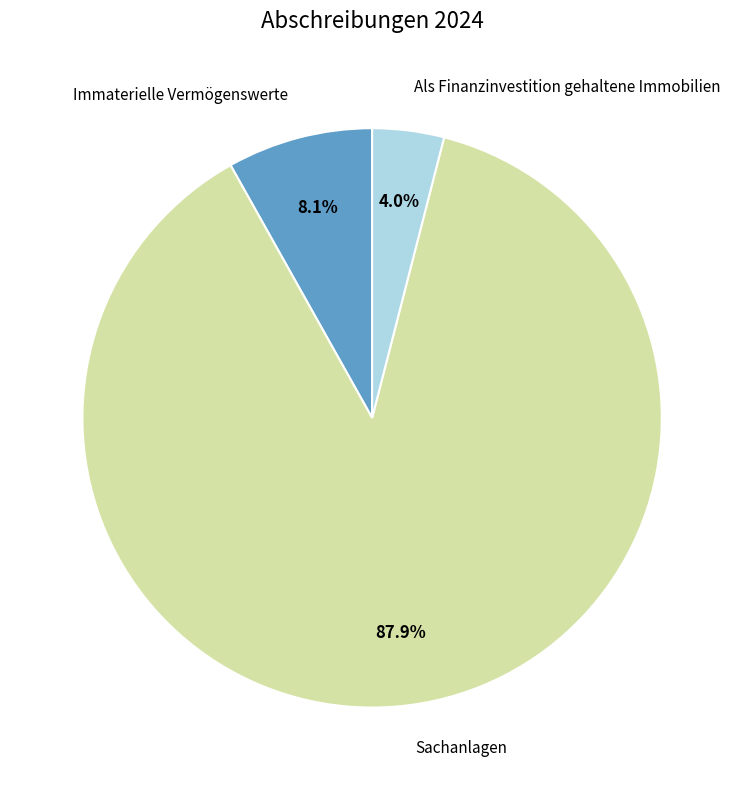

Is there a majority slice in this chart?

Yes